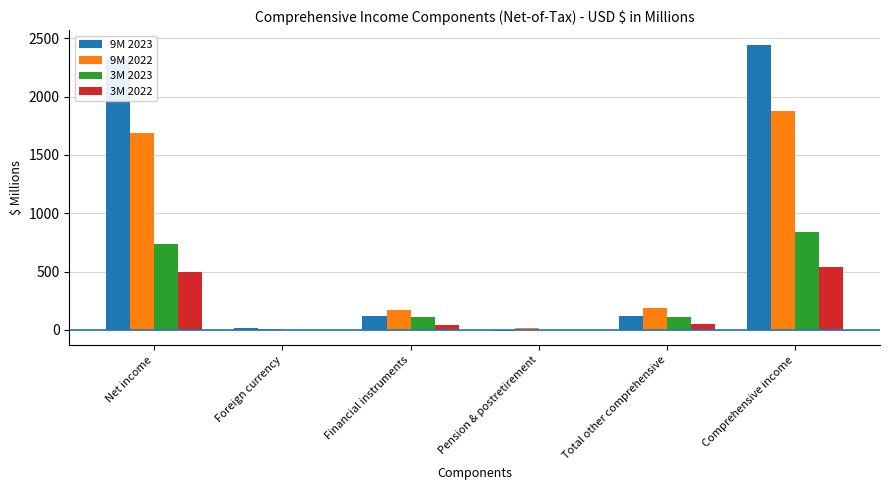

At which category is the sum across all series the highest?

Comprehensive income